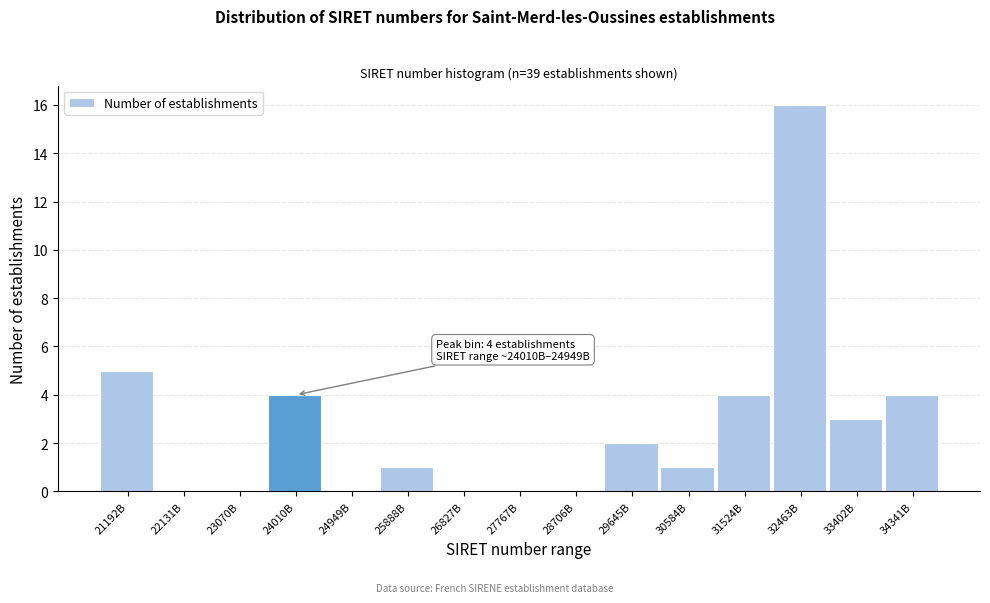

Reading left to right, what are all the values shown in this chart?

21192B=5	22131B=0	23070B=0	24010B=4	24949B=0	25888B=1	26827B=0	27767B=0	28706B=0	29645B=2	30584B=1	31524B=4	32463B=16	33402B=3	34341B=4